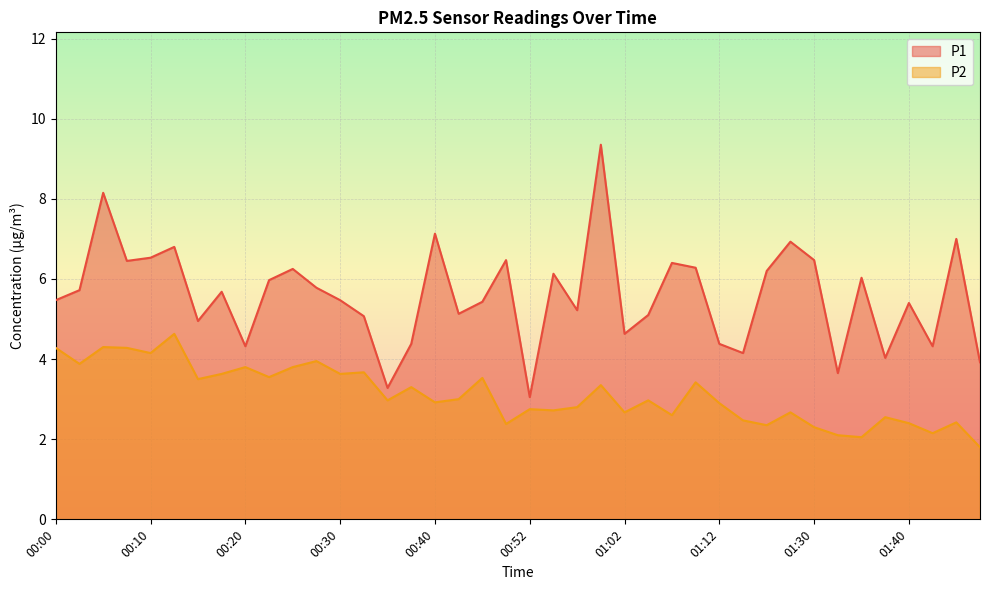

How many lines are shown in the chart?

2